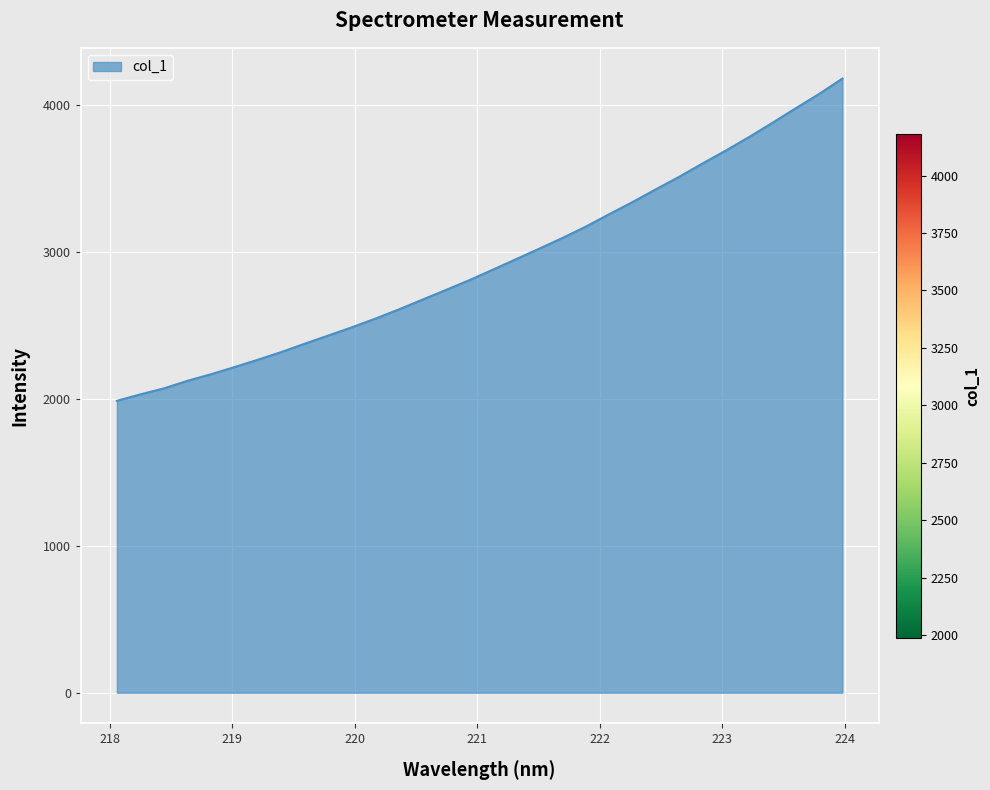

What is the difference between the maximum and minimum values?

2195.0